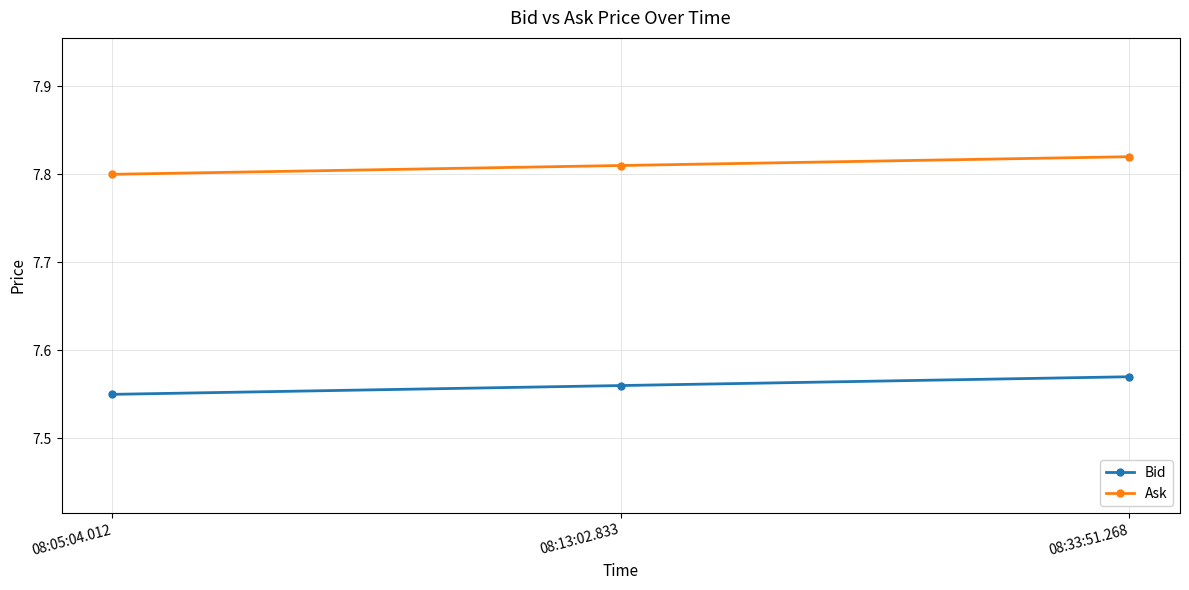

List the labels in order of Ask value, smallest first.

08:05:04.012, 08:13:02.833, 08:33:51.268